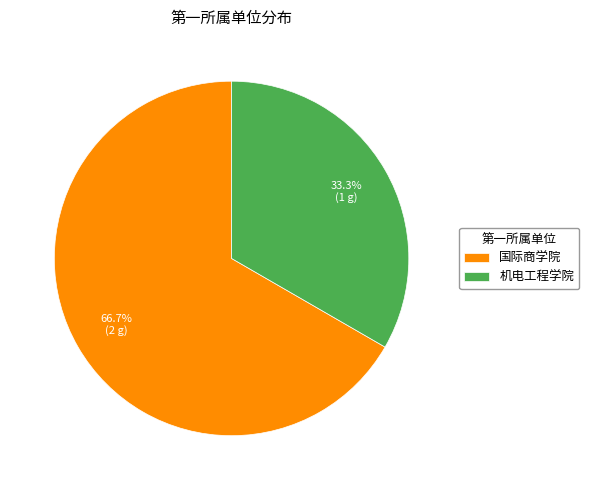

Which category has the smallest portion of the pie?

机电工程学院